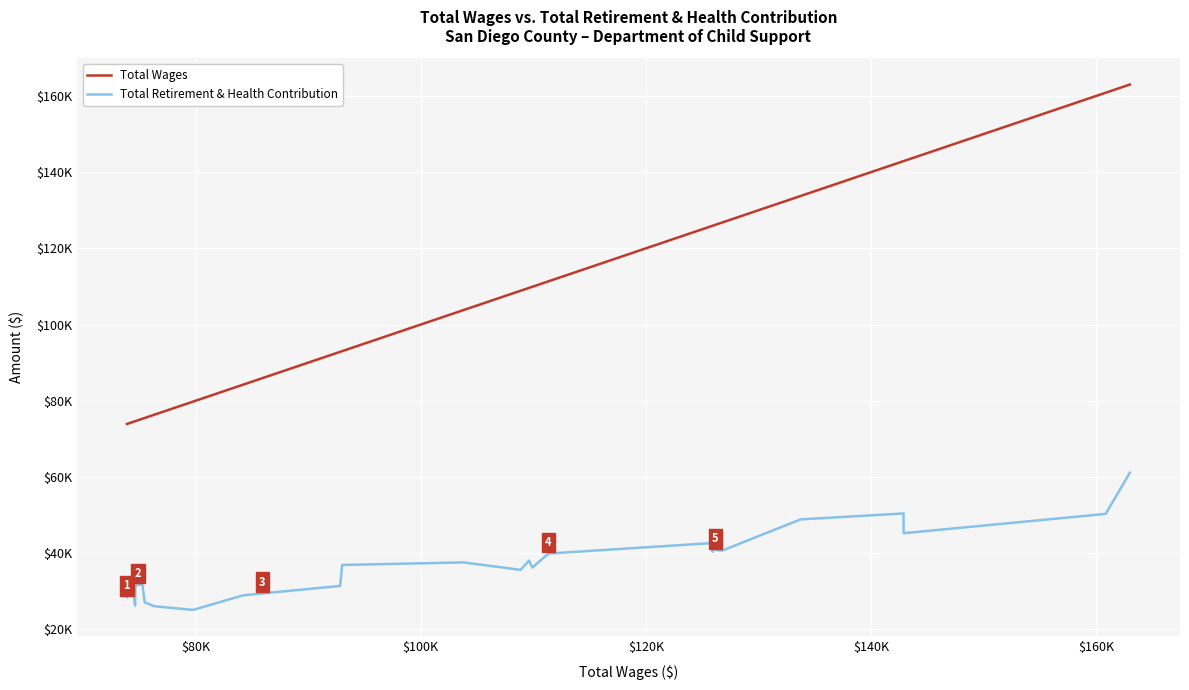

Is it true that Total Retirement & Health Contribution equals 17200 at $120K?

False